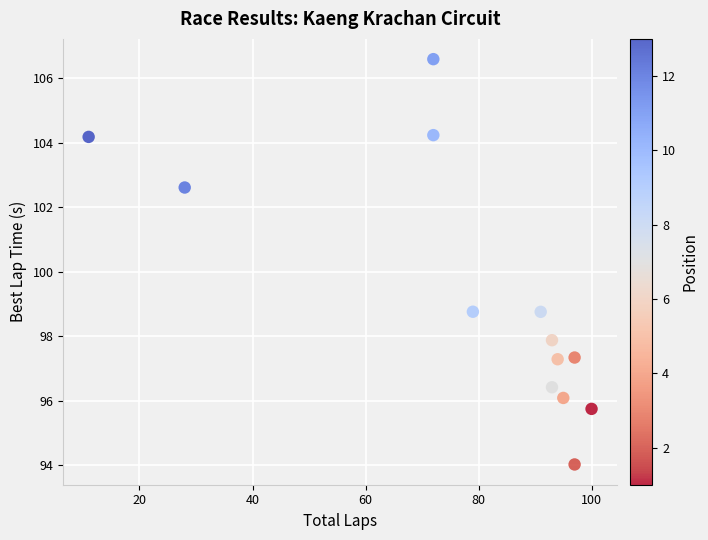

What is the range of Y values (max minus min)?

12.6